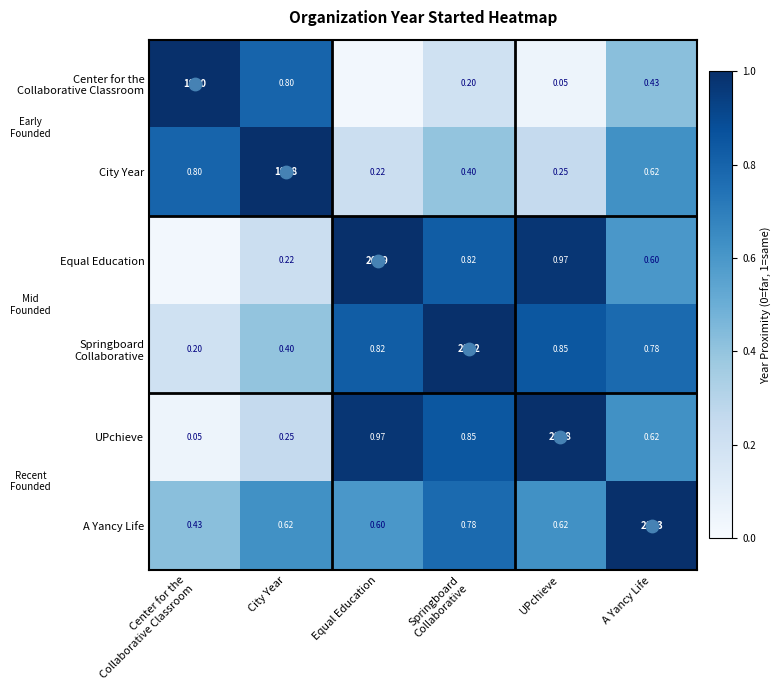

Which has a higher value, A Yancy Life or Center for the
Collaborative Classroom?

Center for the
Collaborative Classroom